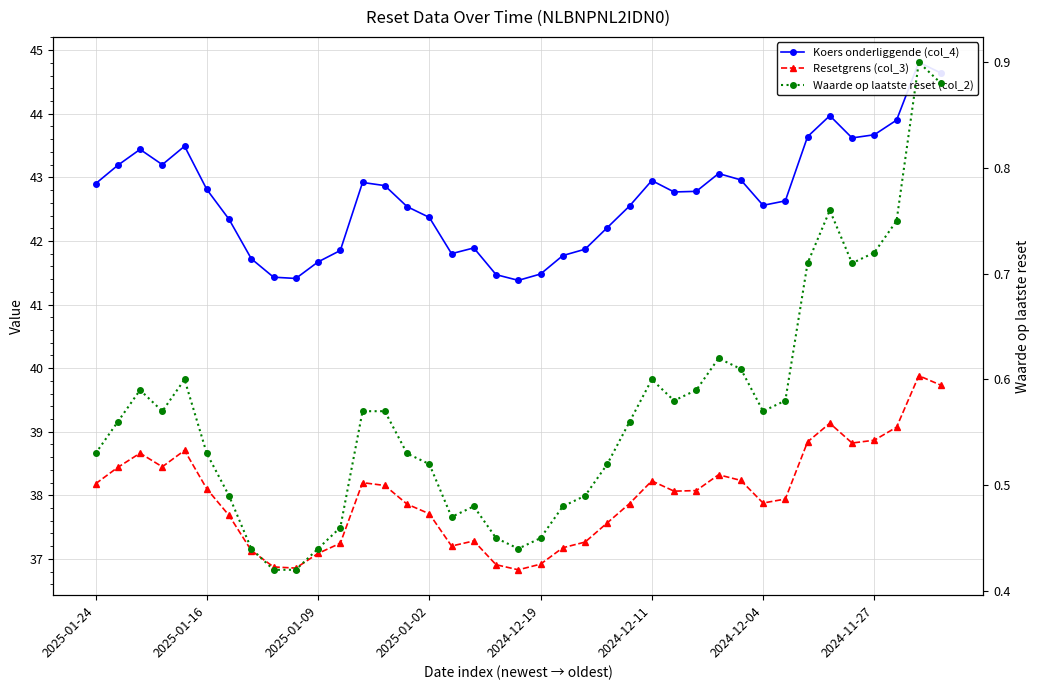

In Waarde op laatste reset (col_2), how many points are higher than both neighbors (excluding endpoints)?

7